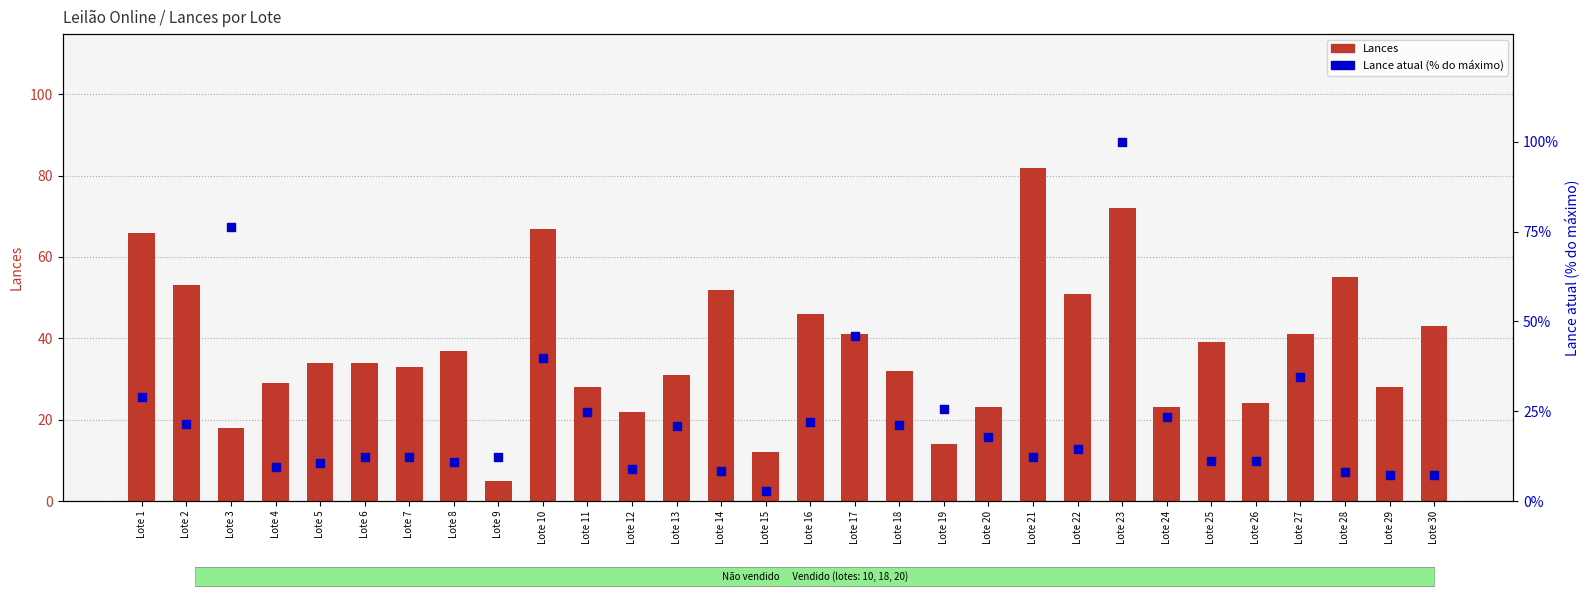

Is the value of Lance atual (% do máximo) at Lote 16 greater than the value of Lances at Lote 19?

Yes